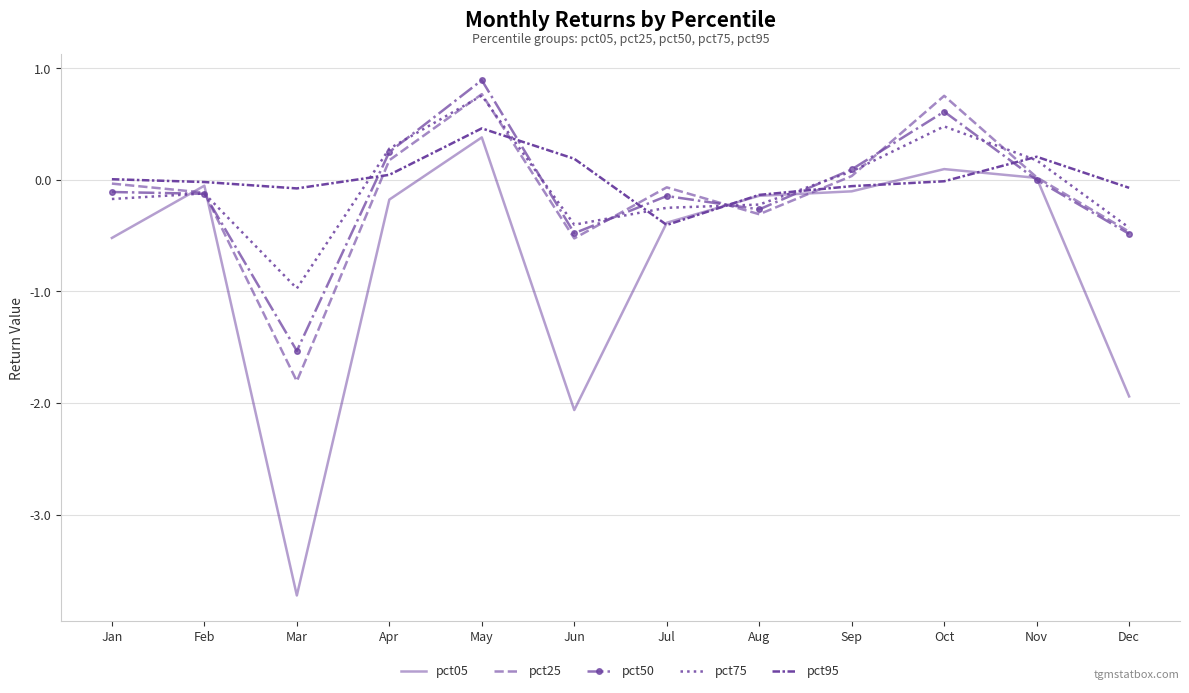

What is the value of the pct75 point at the 12th from the left?

-0.4